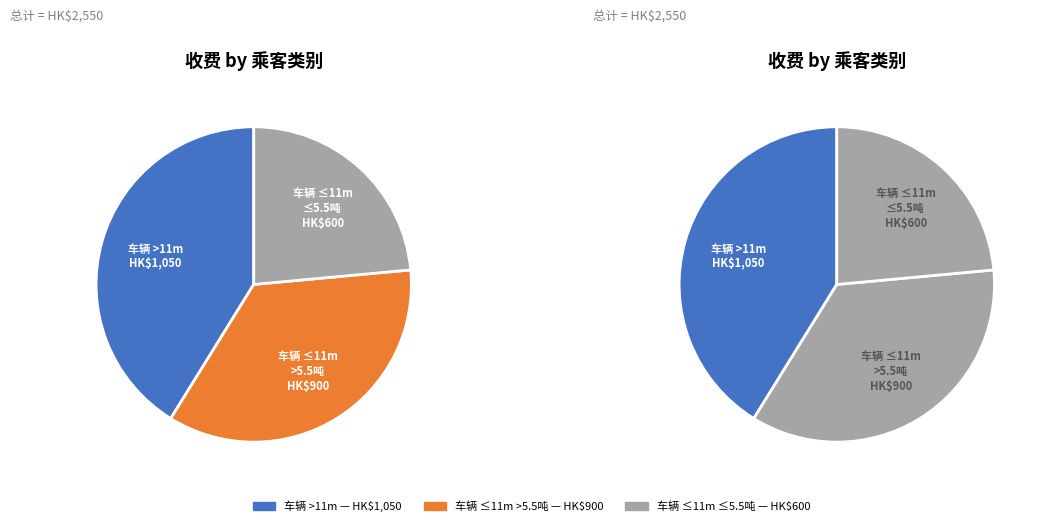

Is 单程 - 车辆长度大于11m the majority of the pie?

No